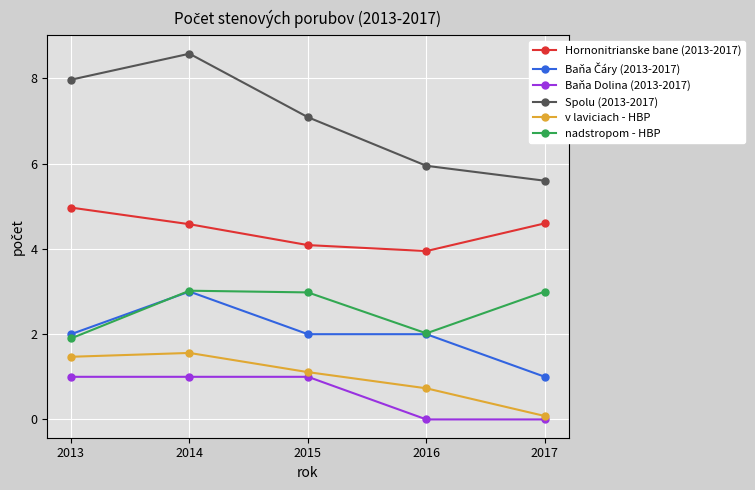

True or false: Baňa Dolina (2013-2017) and Hornonitrianske bane (2013-2017) intersect in this chart.

False